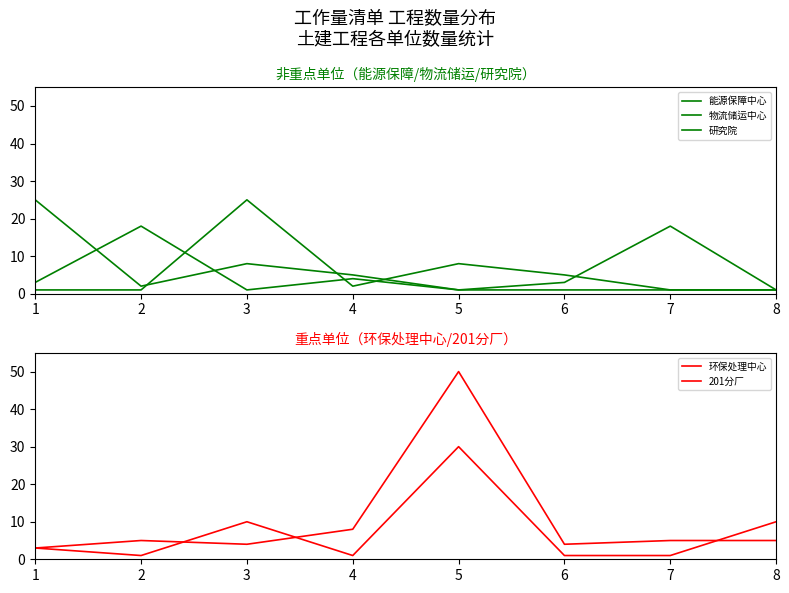

At which label does 物流储运中心 reach its peak?

1